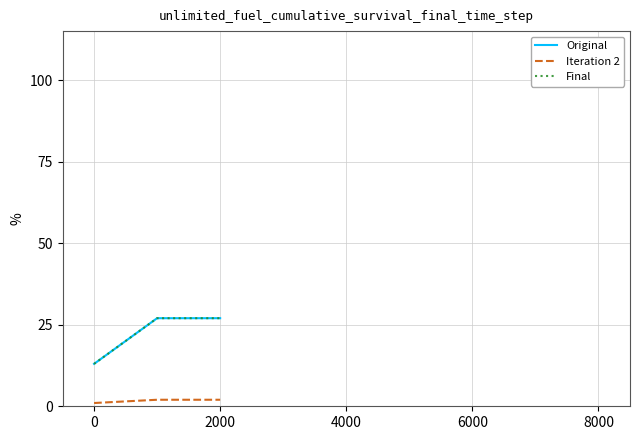

Which category has the highest value across all series?

2000